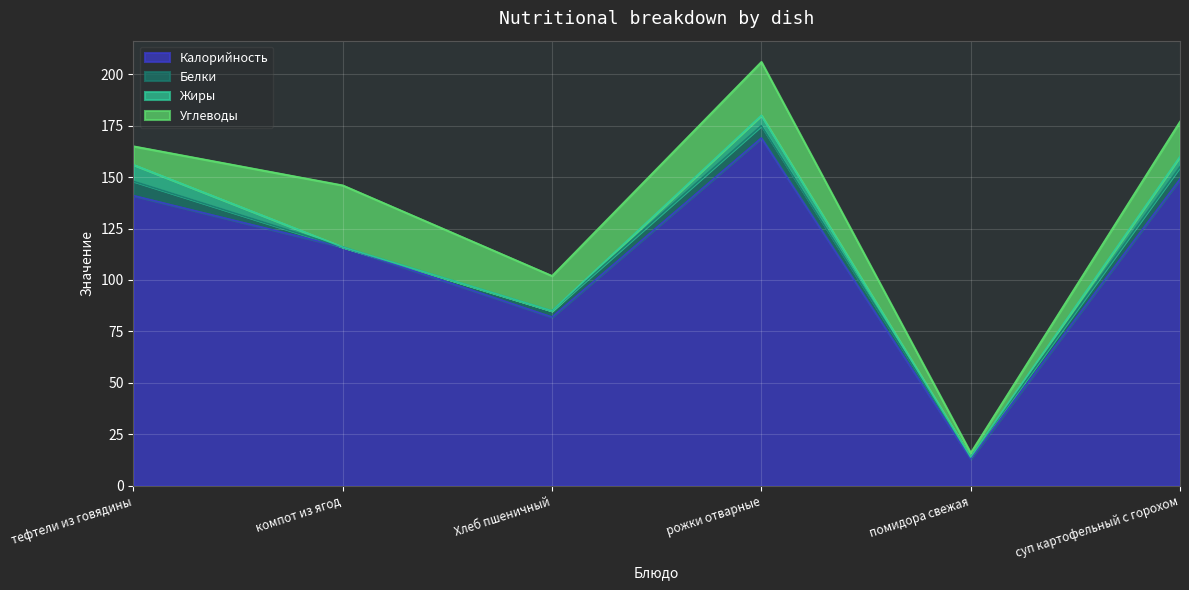

Reading left to right, list all the values displayed in this chart.

Калорийность: 141	116	82	169	13	149
Белки: 7	0	3	6	1	6
Жиры: 8	0	0	5	0	5
Углеводы: 9	30	17	26	2	17